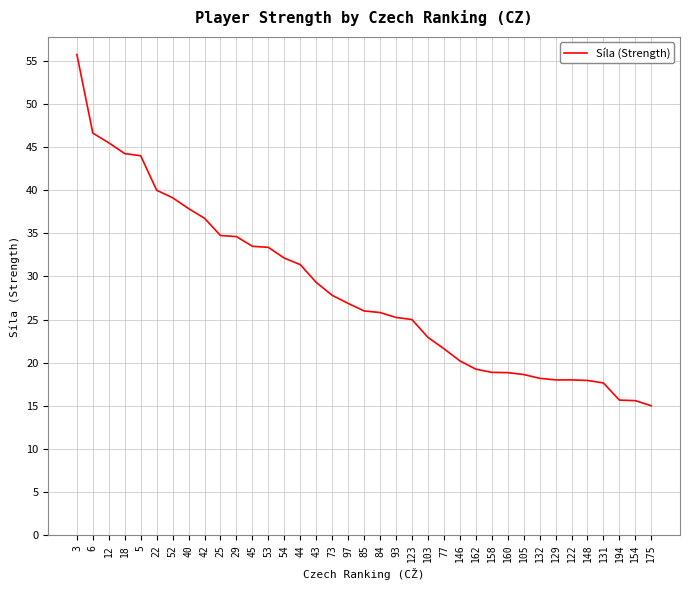

What is the difference between the maximum and minimum values?

40.7